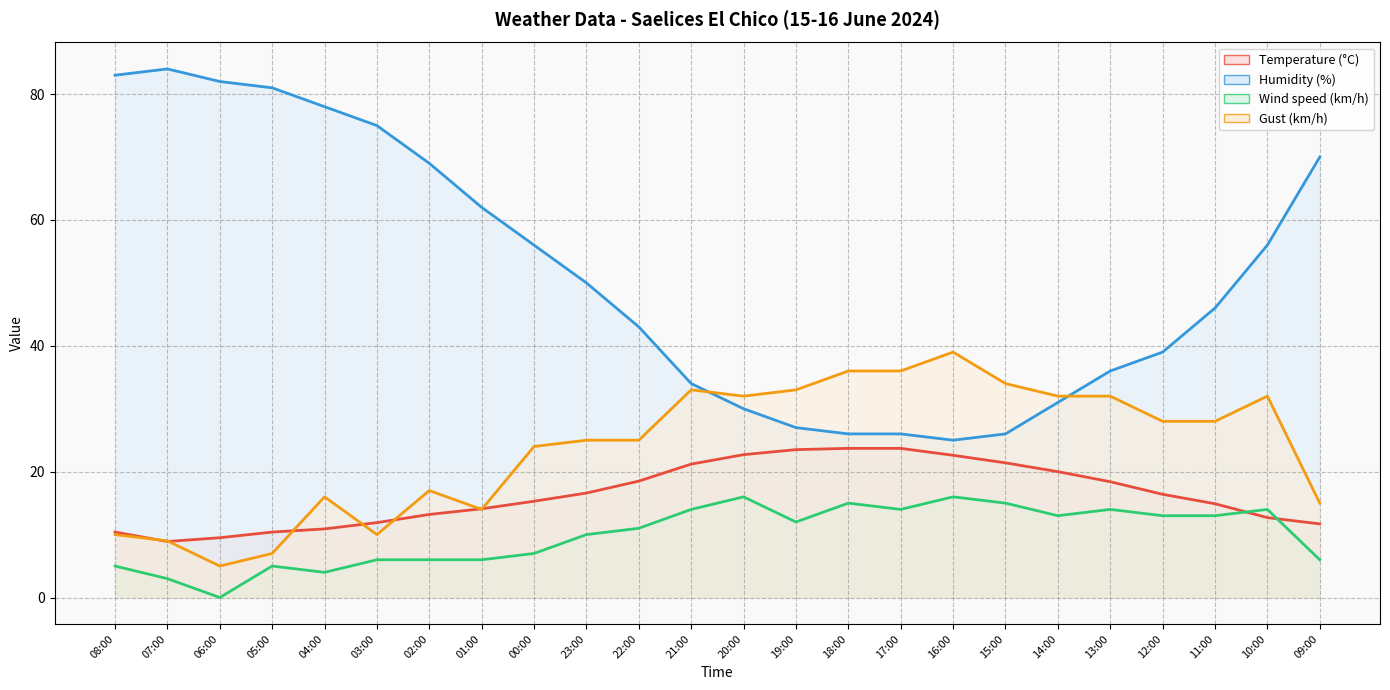

How many series are shown in this chart?

4